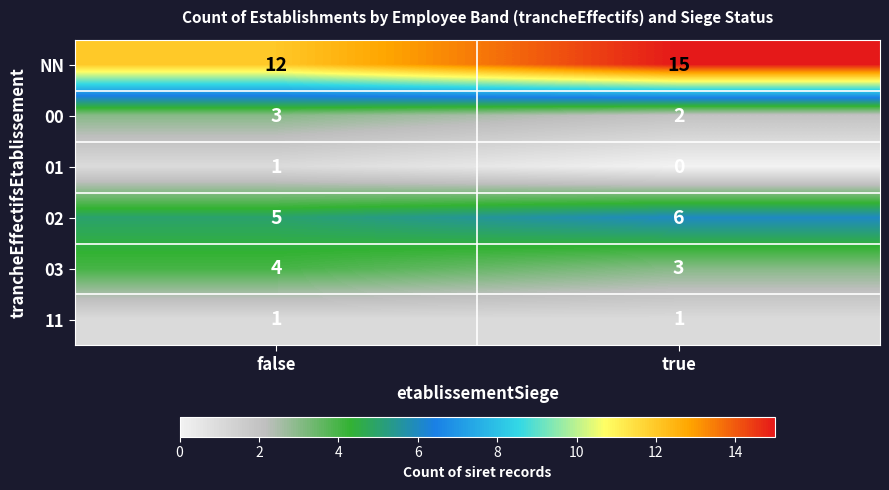

What is the sum of the 02 values at true and false?

11